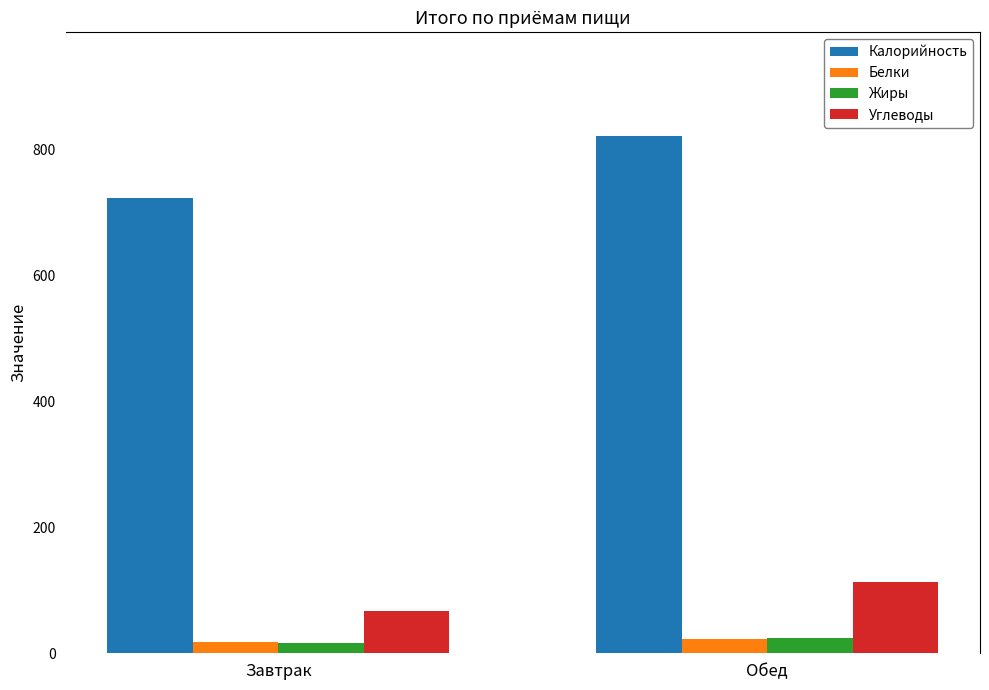

Is the value of Белки at Обед greater than the value of Калорийность at Завтрак?

No